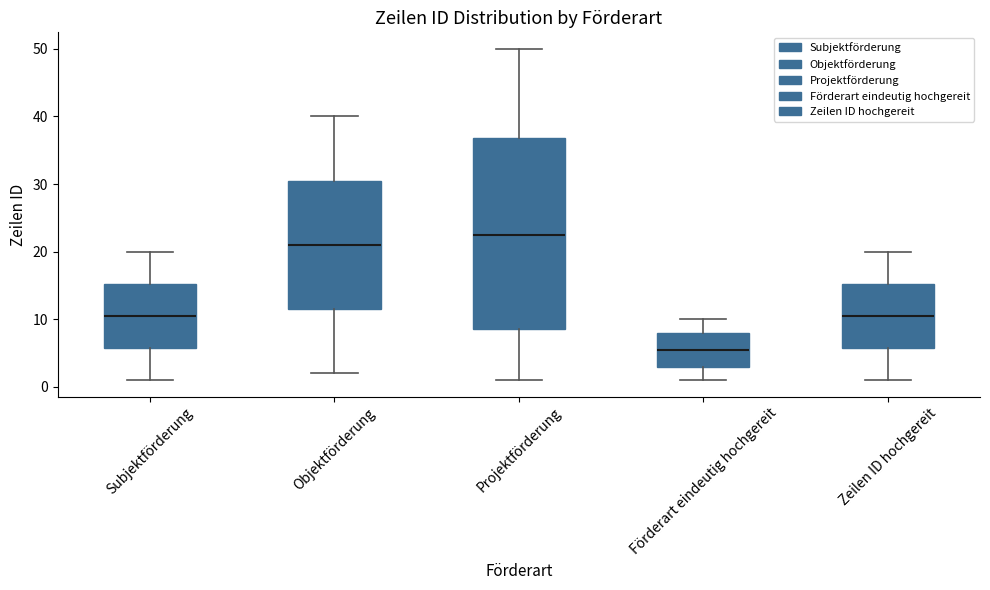

Where is the lower edge of the box for Förderart eindeutig hochgereit on the y-axis? The values are not printed on the chart, so give them approximately, as read against the axis.

3